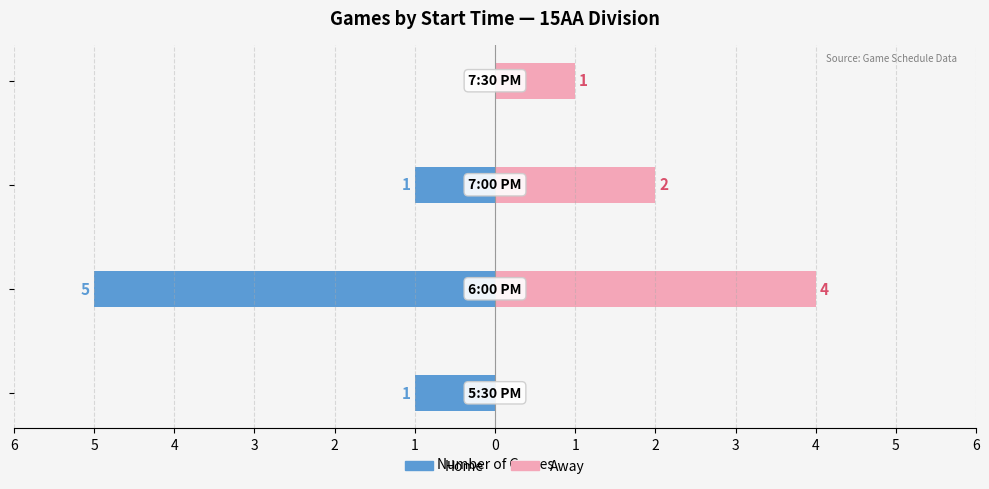

What are all the series names shown in the legend?

Home, Away